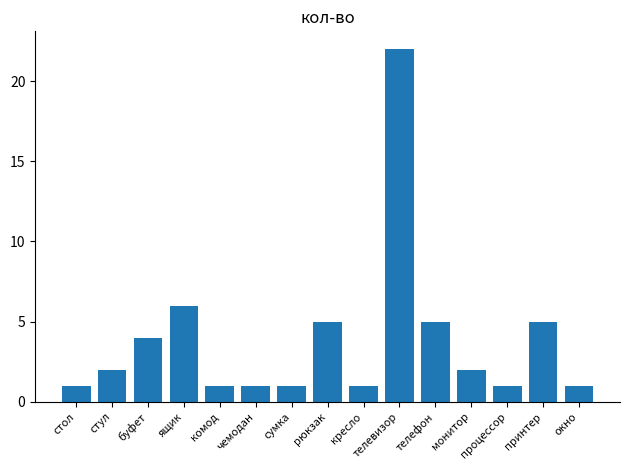

At which label is the value closest to 11?

ящик